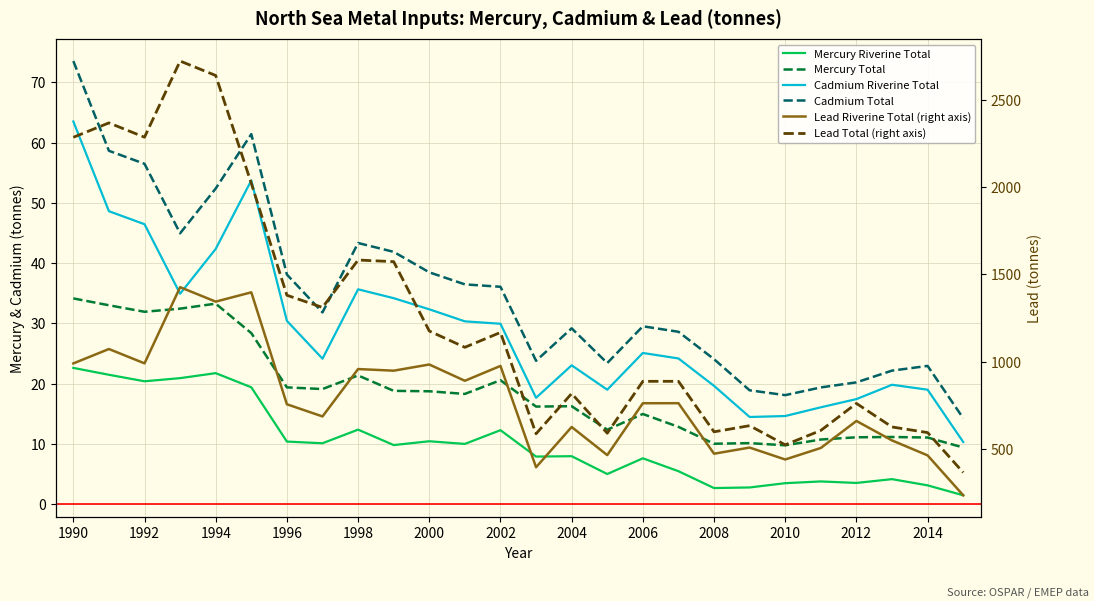

Does the chart have visible grid lines?

Yes